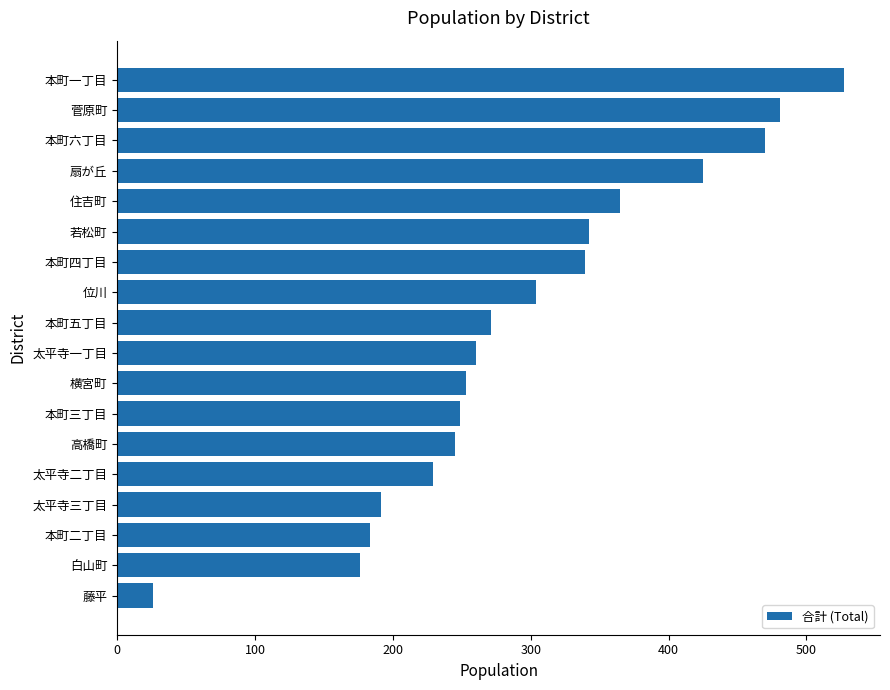

Reading top to bottom, what are all the values shown in this chart?

本町一丁目=527	菅原町=481	本町六丁目=470	扇が丘=425	住吉町=365	若松町=342	本町四丁目=339	位川=304	本町五丁目=271	太平寺一丁目=260	横宮町=253	本町三丁目=249	高橋町=245	太平寺二丁目=229	太平寺三丁目=191	本町二丁目=183	白山町=176	藤平=26